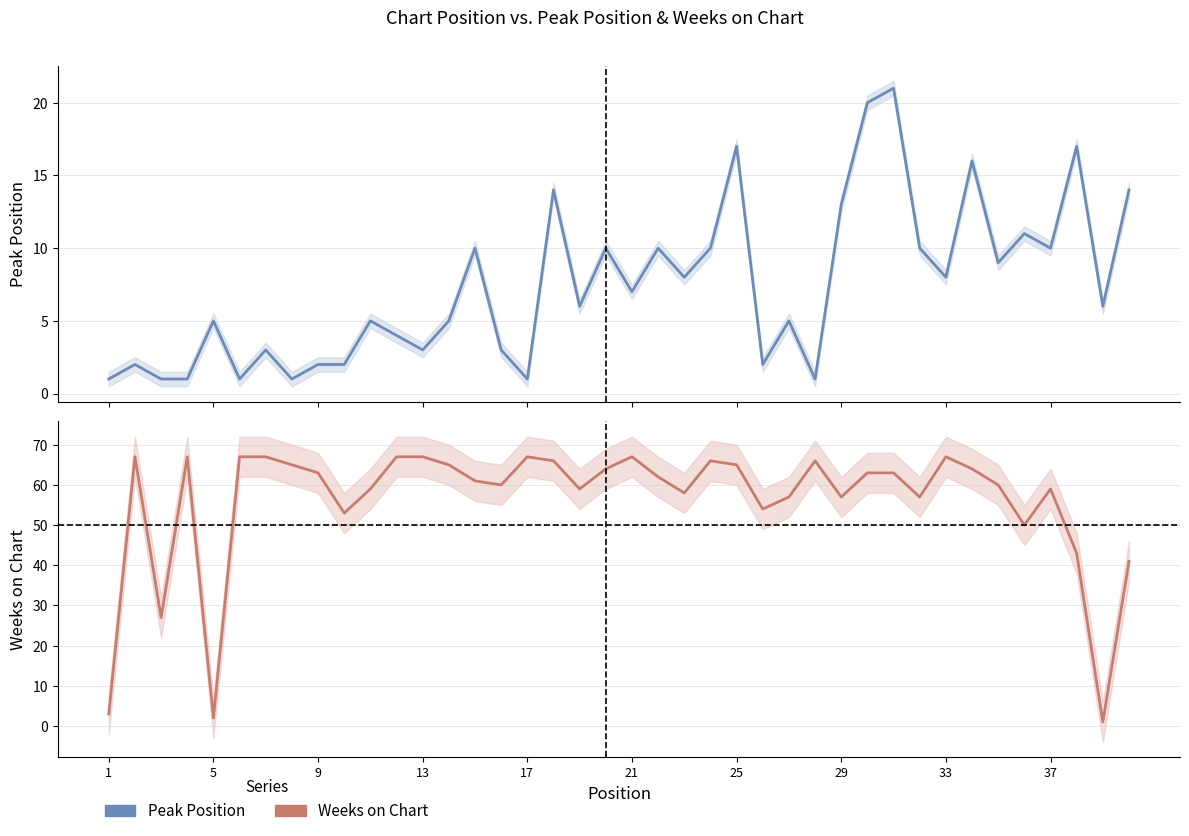

At how many categories does at least one series exceed 56?

31